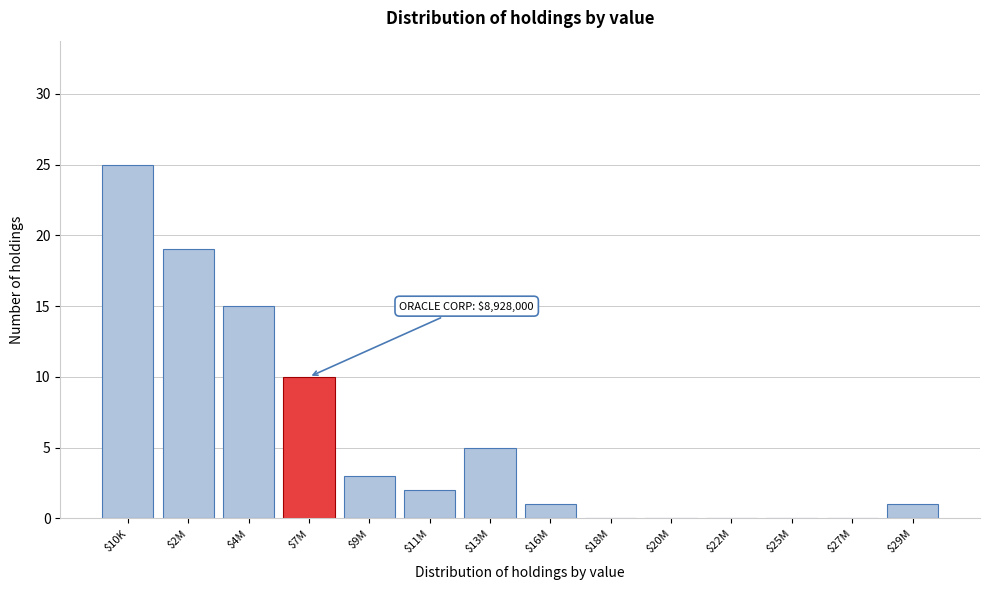

The chart shows a value of 3 at $9M. True or false?

True